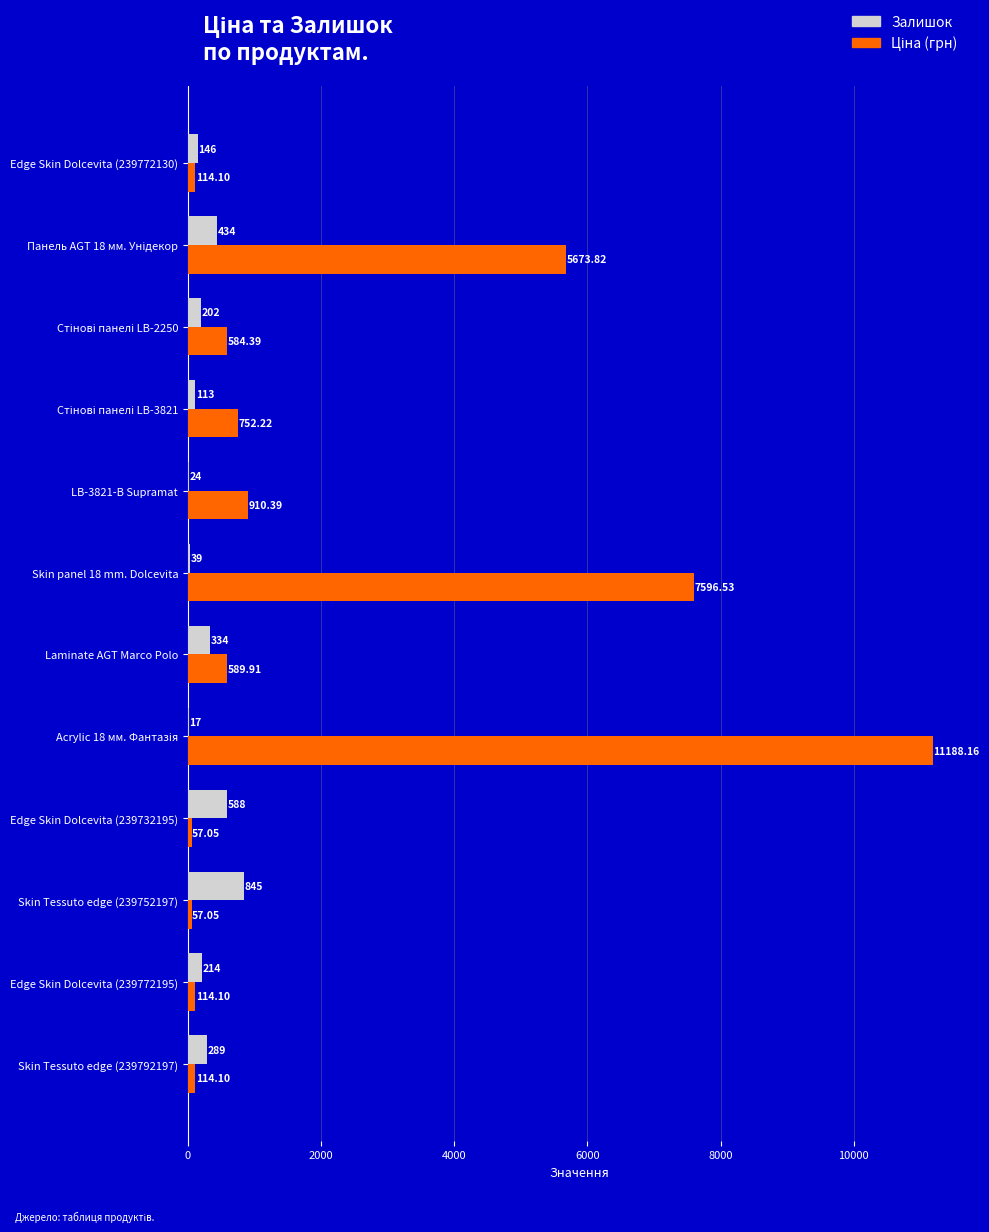

What is the sum of all Залишок values?

3245.0